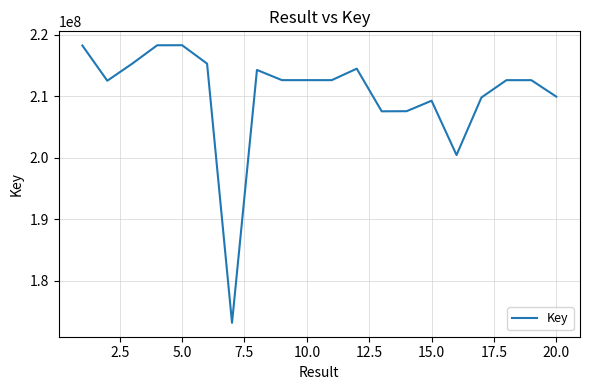

What is the maximum value shown in the chart?

218335874